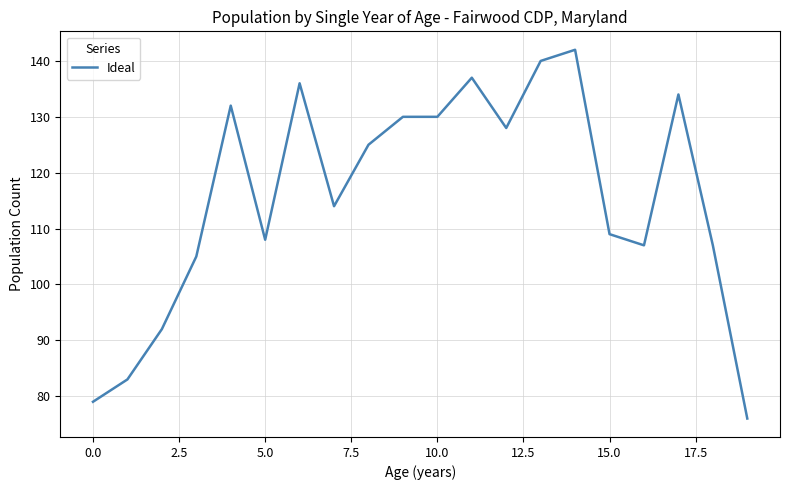

Reading left to right, what are all the values shown in this chart?

79	83	92	105	132	108	136	114	125	130	130	137	128	140	142	109	107	134	107	76